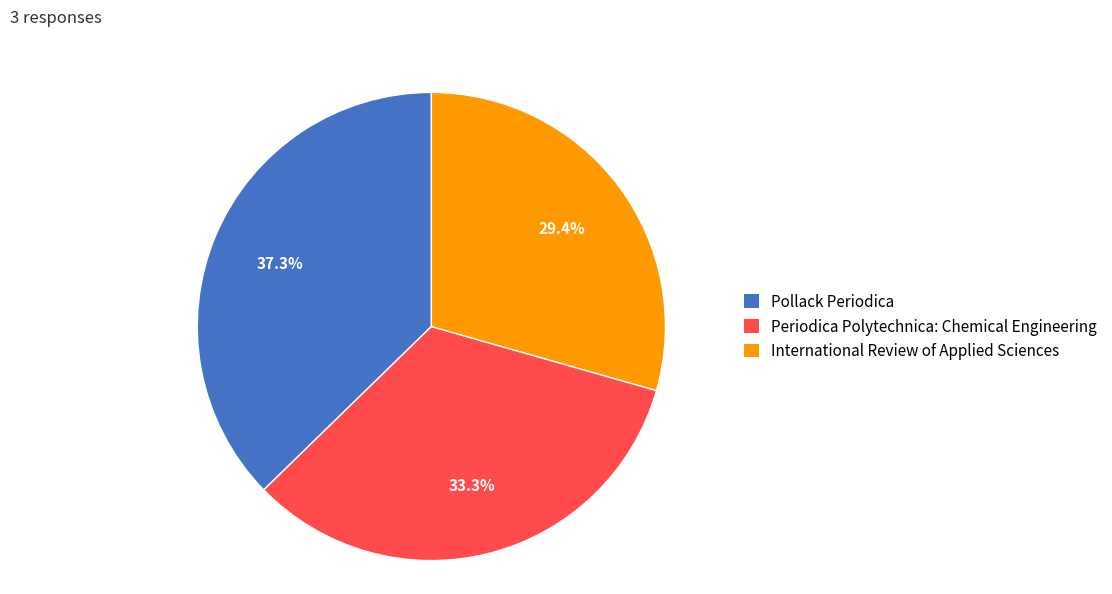

Is International Review of Applied Sciences the majority of the pie?

No